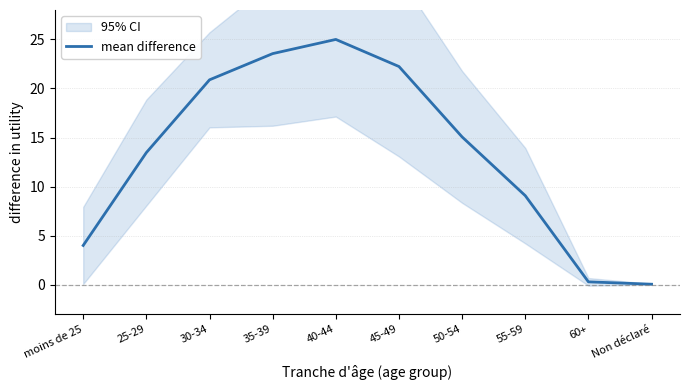

Rank the categories by value from lowest to highest.

Non déclaré, 60+, moins de 25, 55-59, 25-29, 50-54, 30-34, 45-49, 35-39, 40-44